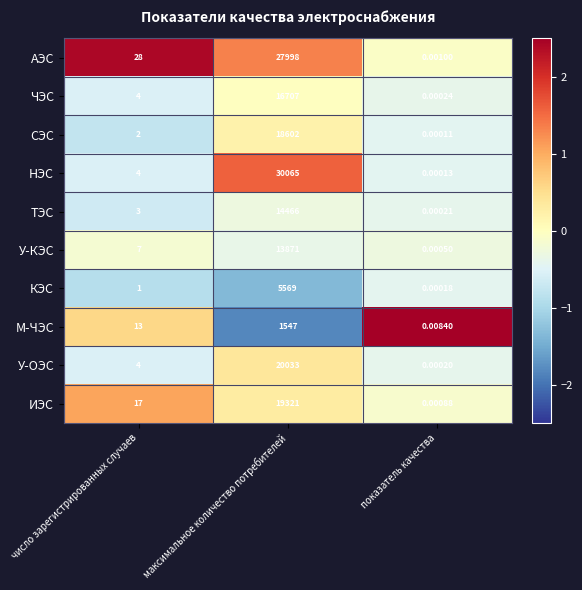

How many values in the У-КЭС series are below 7?

1